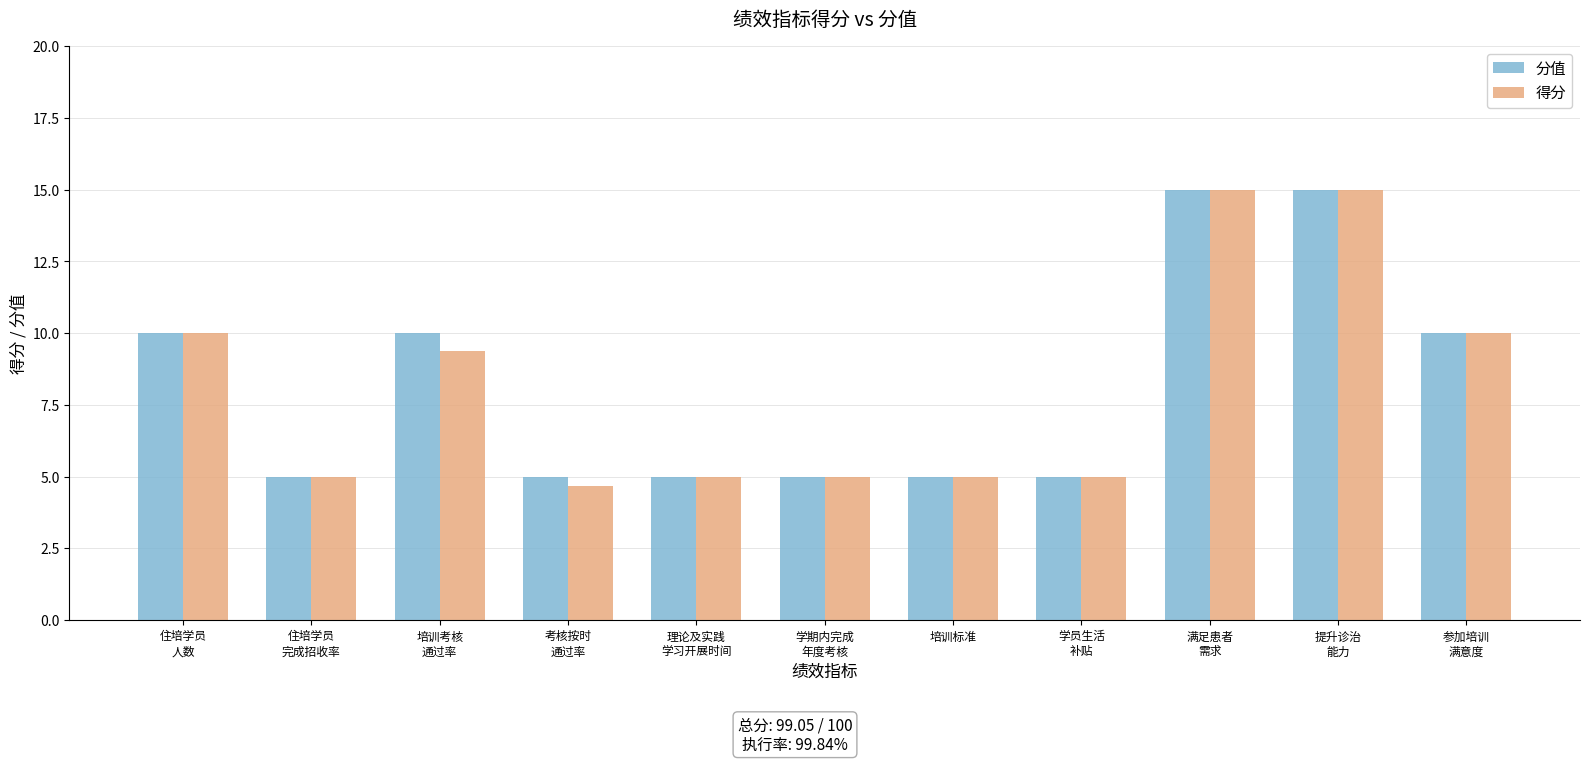

What is the greatest value displayed?

15.0